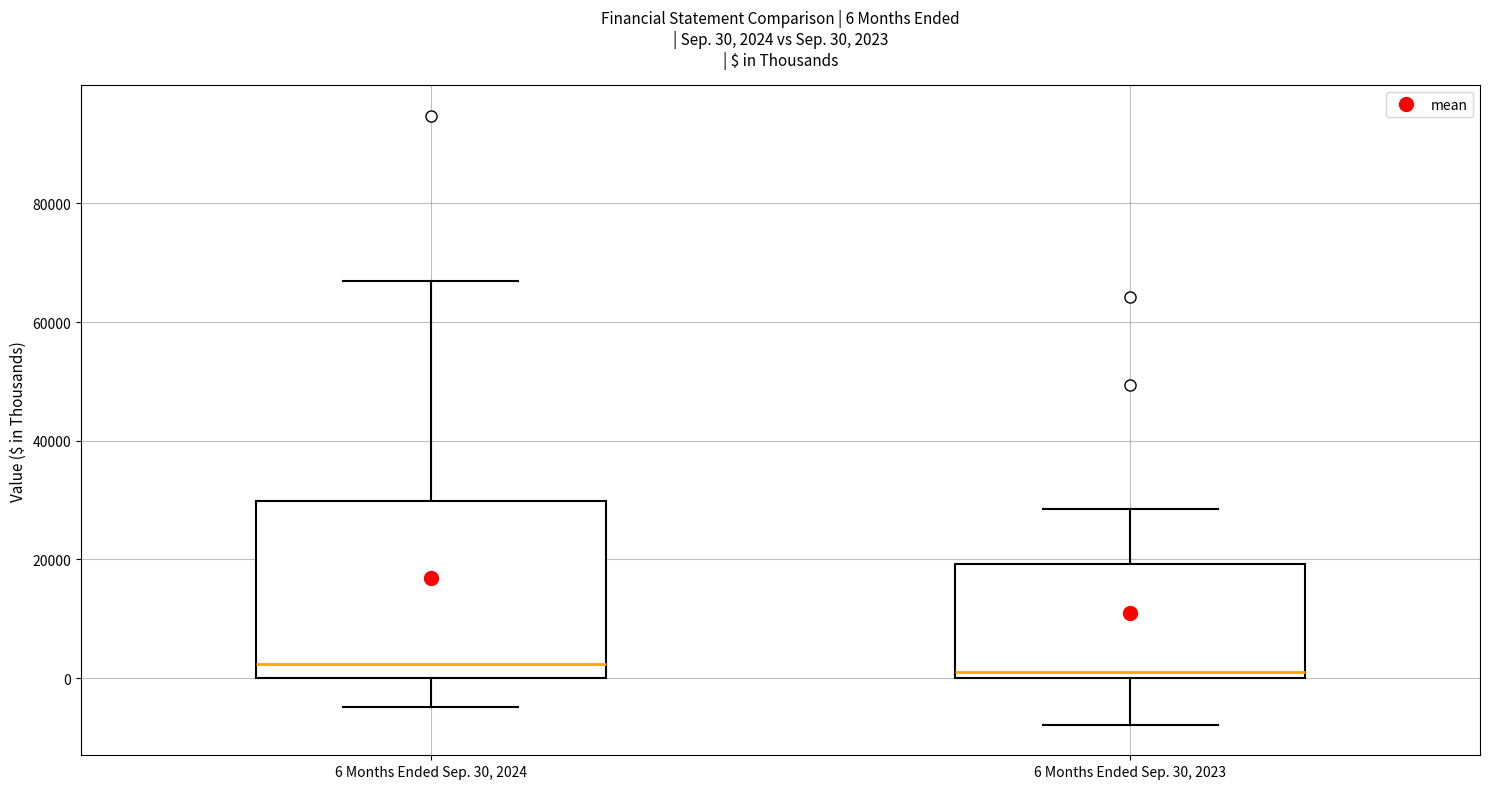

Which box is the tallest, from its lower edge to its upper edge?

6 Months Ended Sep. 30, 2024